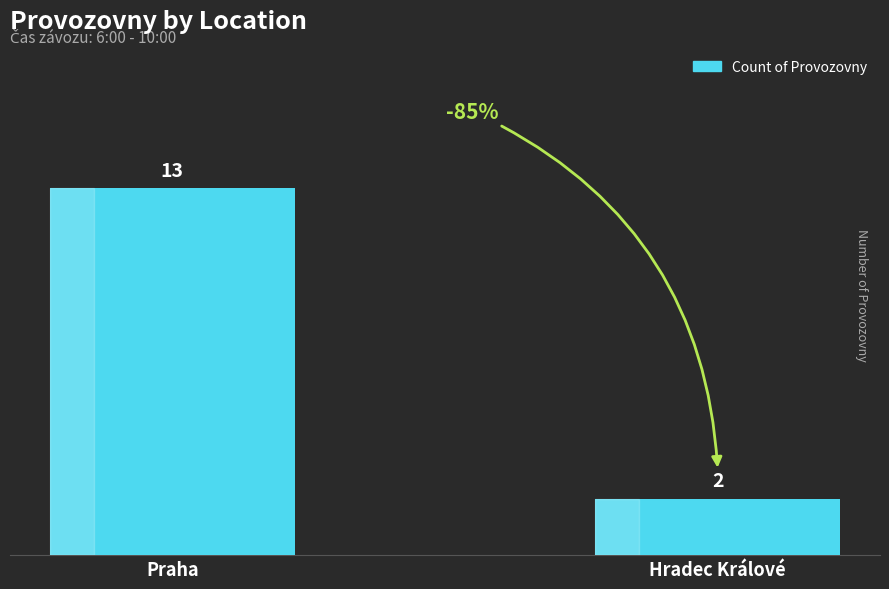

What is the maximum value shown in the chart?

13